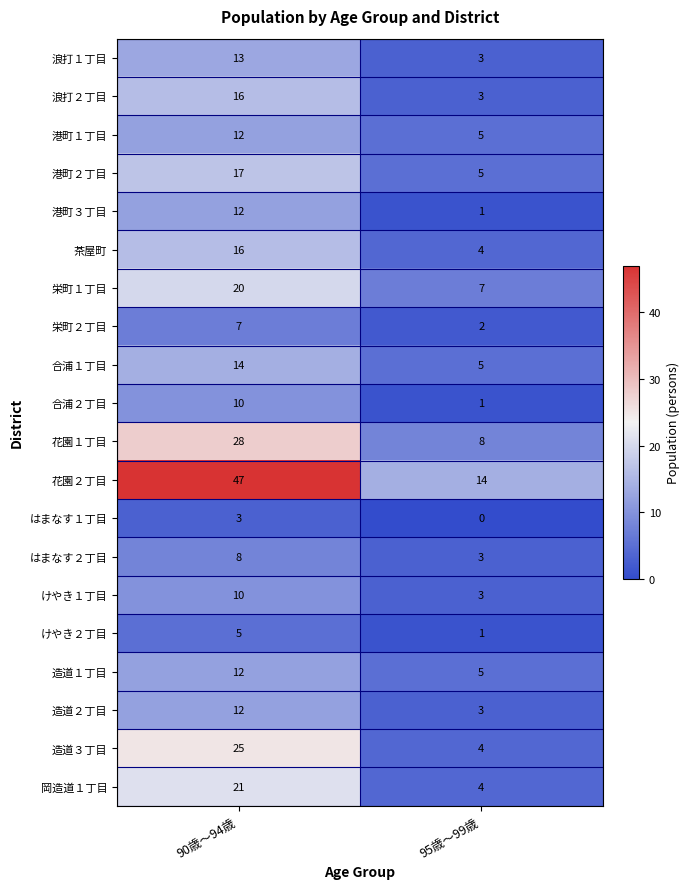

What is the sum of the 合浦１丁目 values at 90歳〜94歳 and 95歳〜99歳?

19